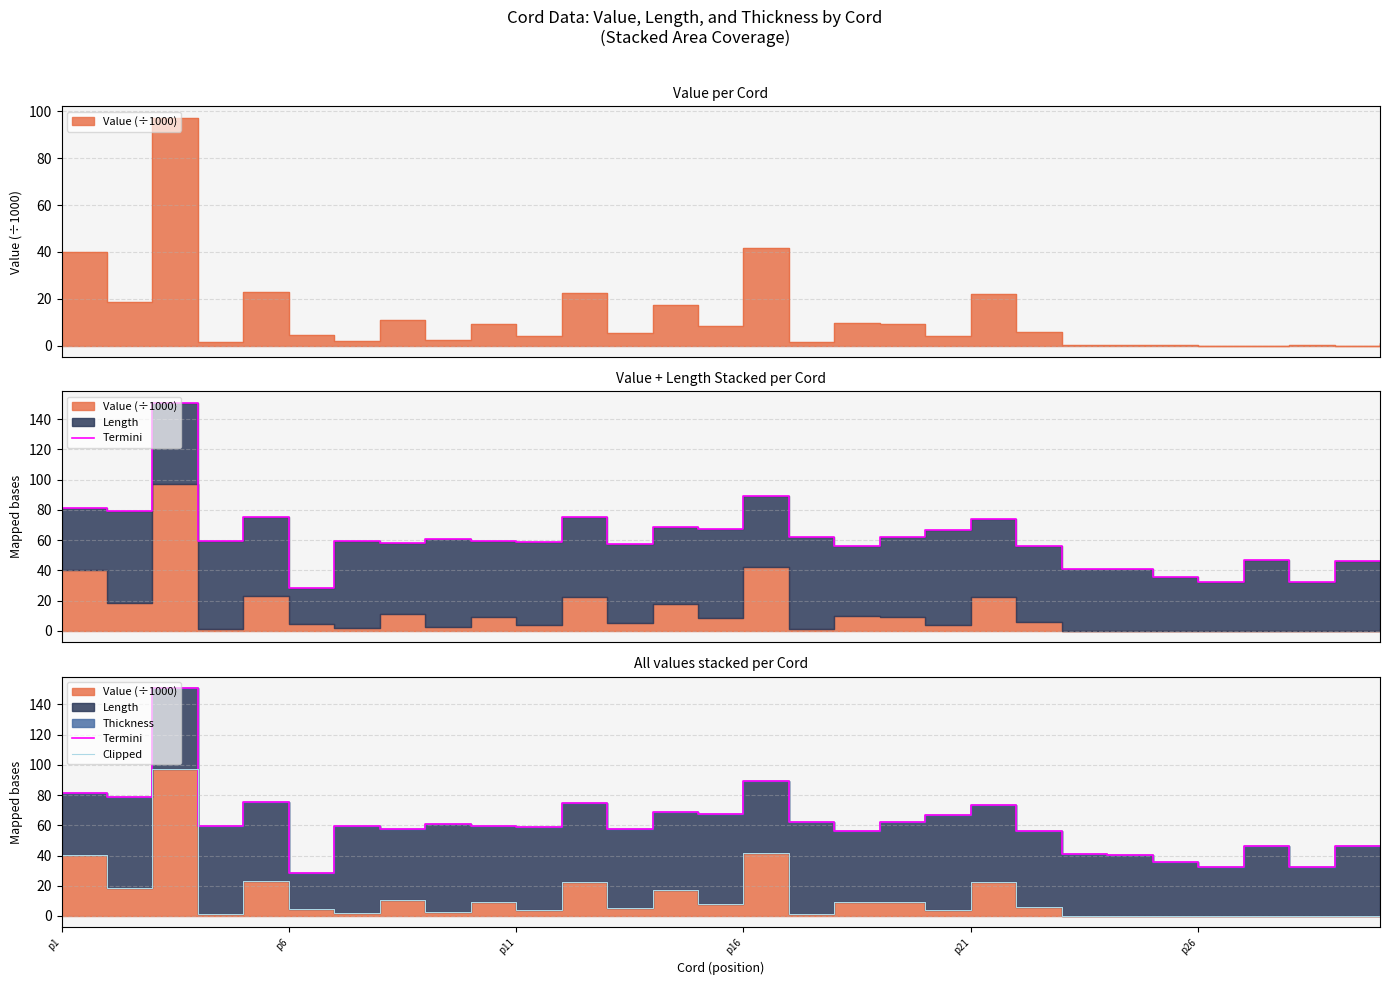

What is the label of the 23rd point from the right?

7